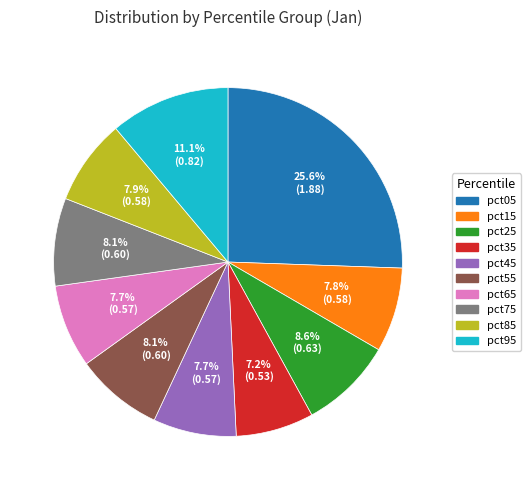

What percentage is the pct25 slice, to the nearest percent?

9%